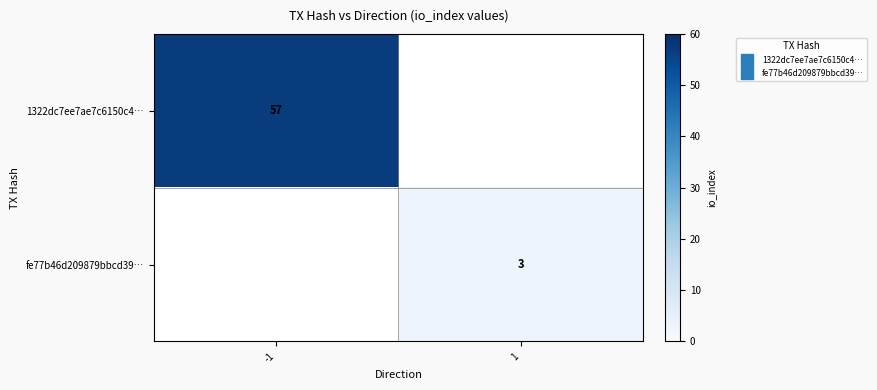

True or false: fe77b46d209879bbcd39… has a value of 0.7 at 1.

False